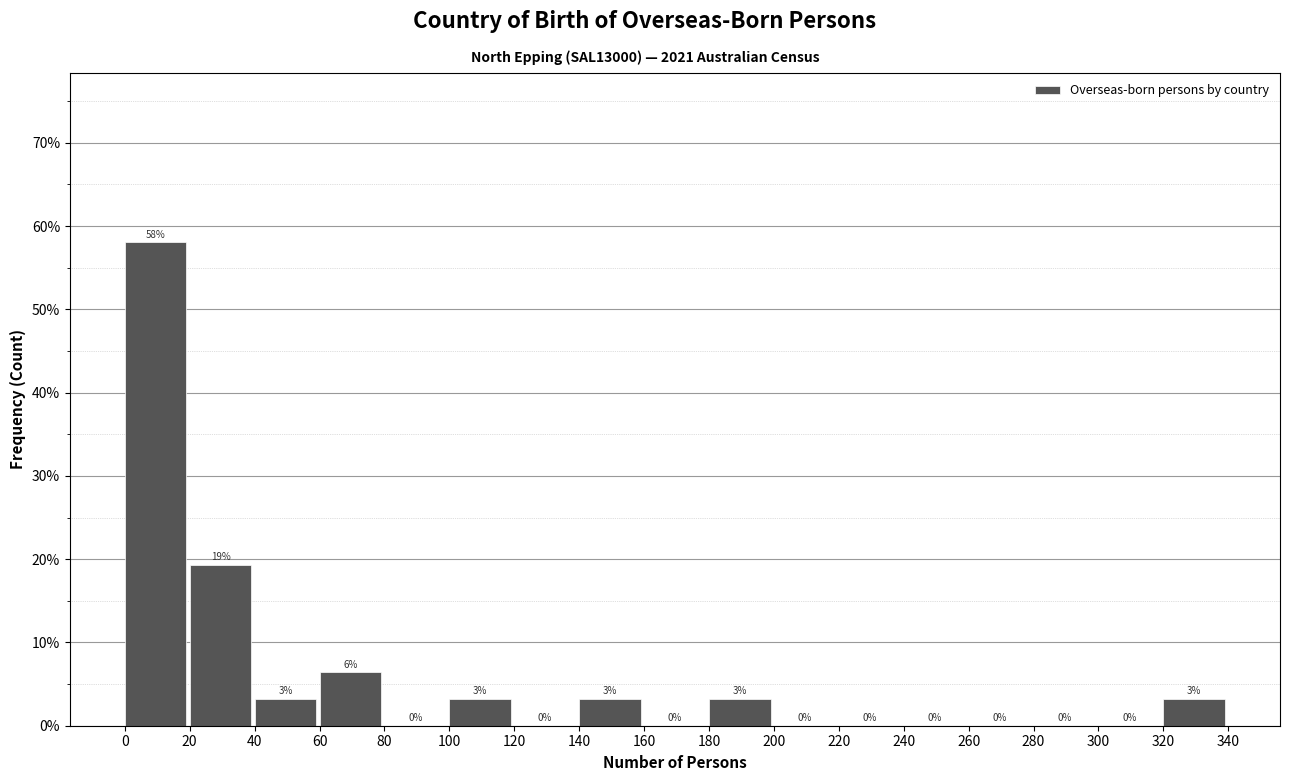

Over which range of the x-axis is the bar tallest?

0 to 20